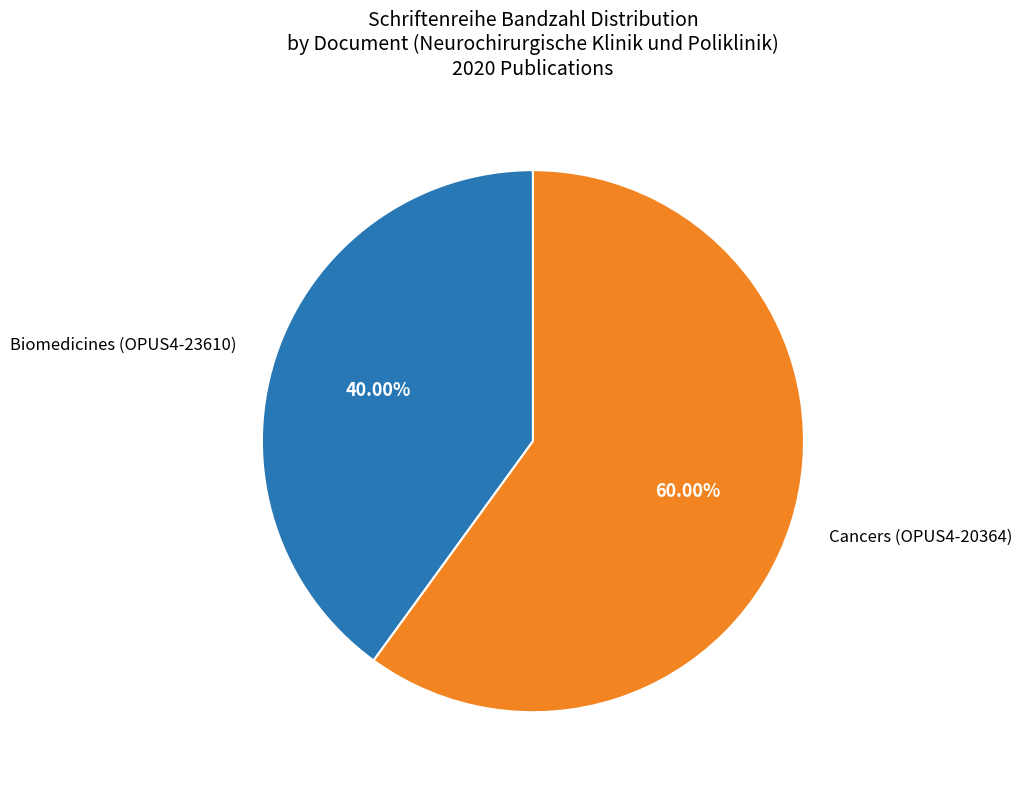

Does any single category account for the majority?

Yes